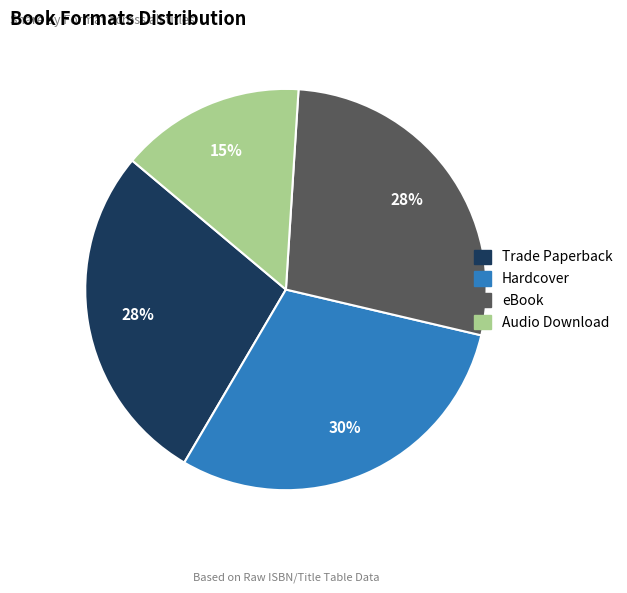

Is Audio Download the majority of the pie?

No